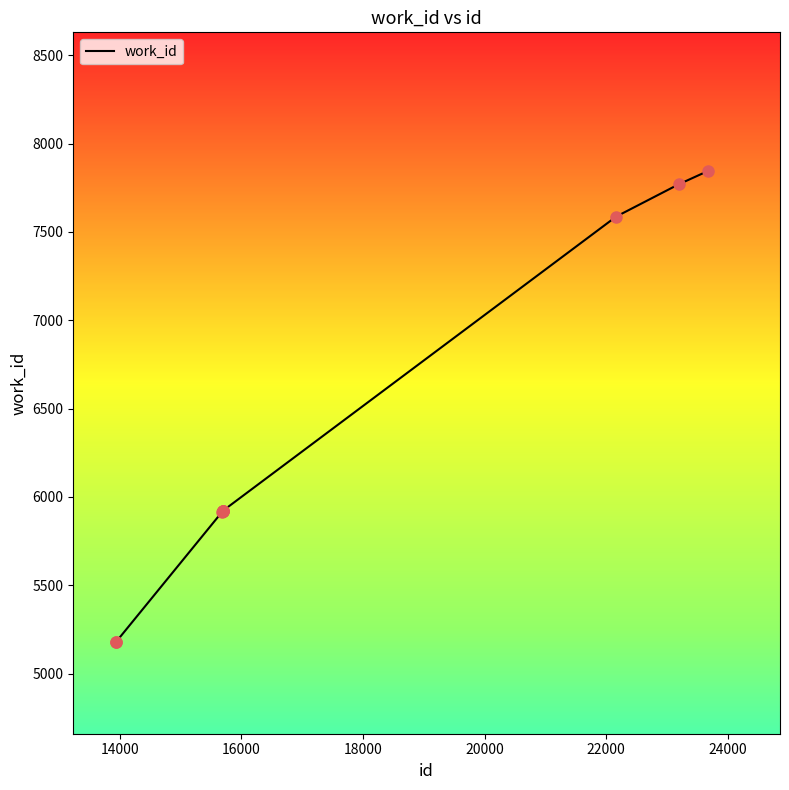

What is the smallest value displayed?

5178